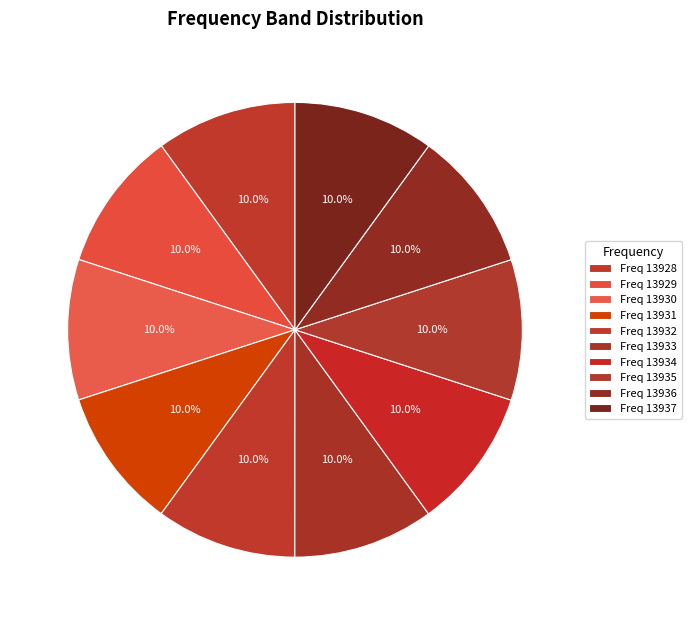

Combined, what portion of the pie is 13935 and 13934?

20.0%